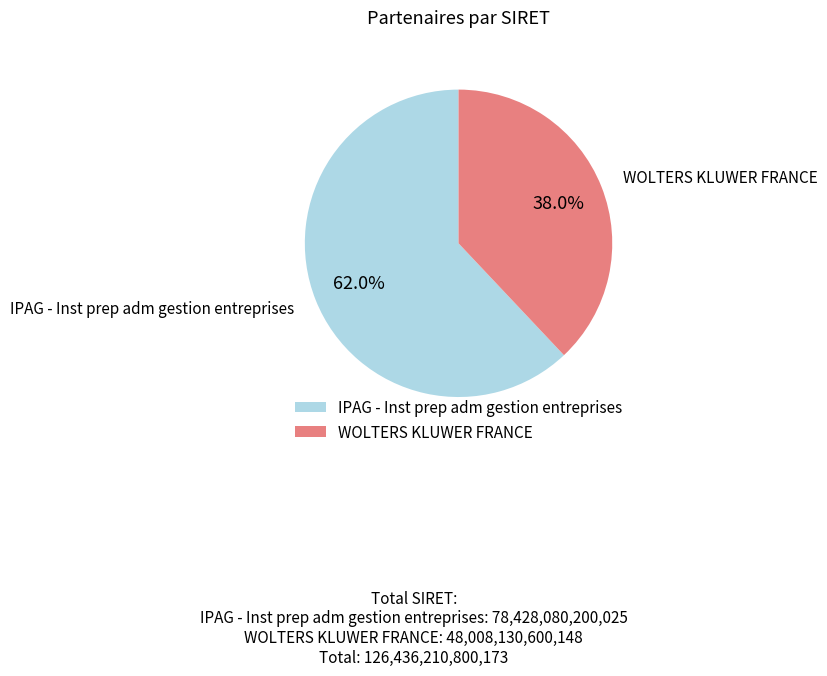

Is there any slice that represents more than half of the pie?

Yes